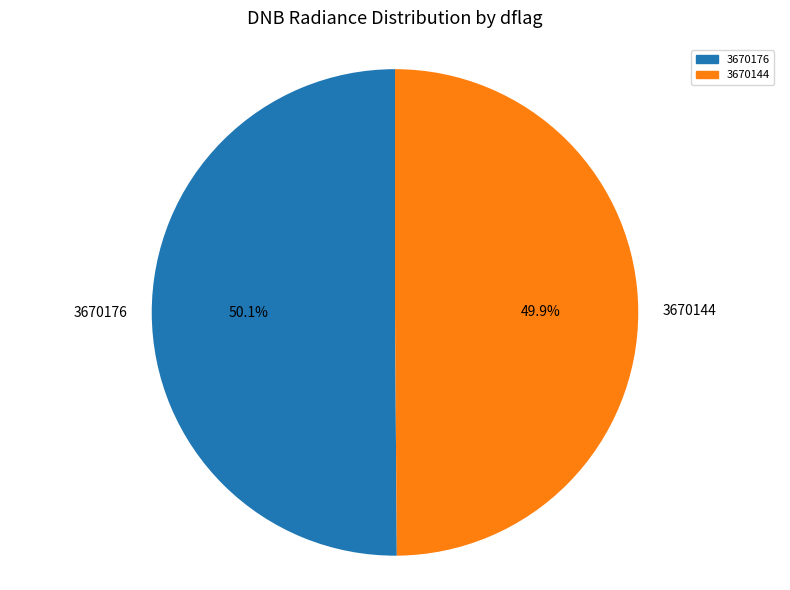

Do 3670144 and 3670176 together represent more than half of the pie?

Yes